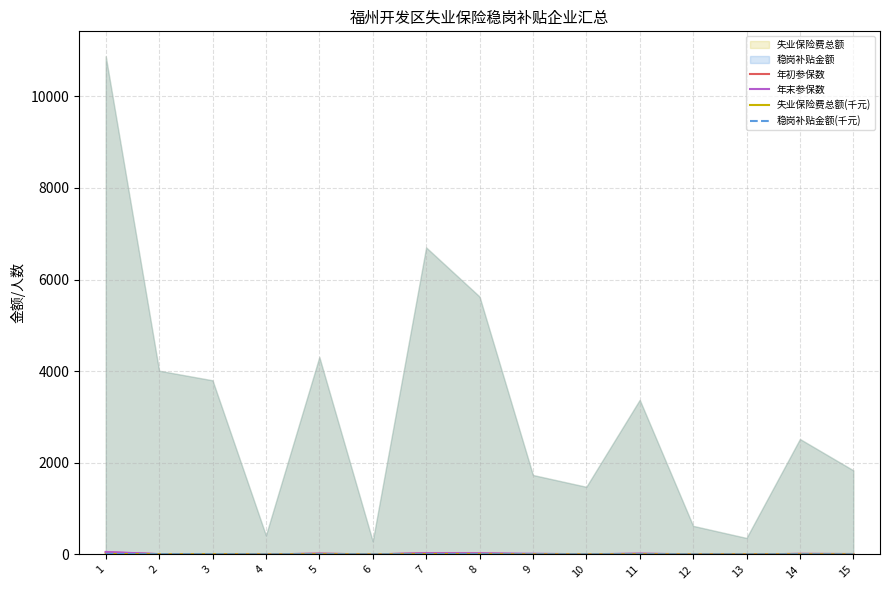

What is the difference between the maximum and minimum values in the 年初参保数 series?

46.0